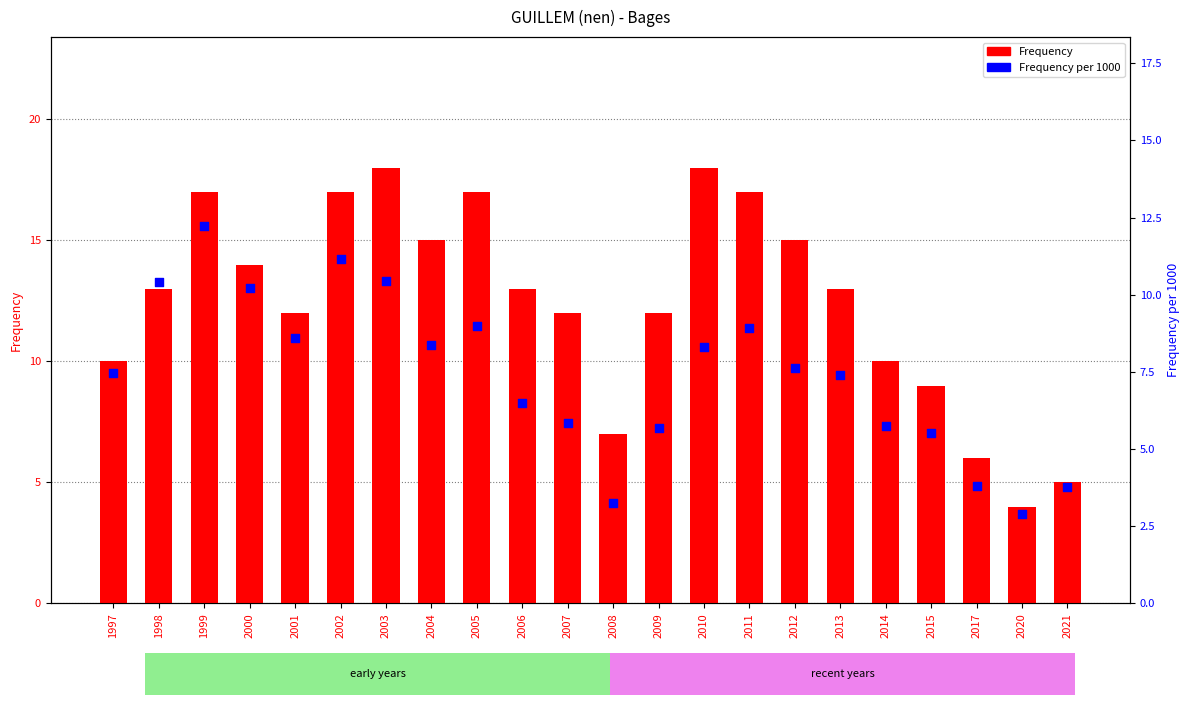

Which series has the widest spread of Y values?

Frequency